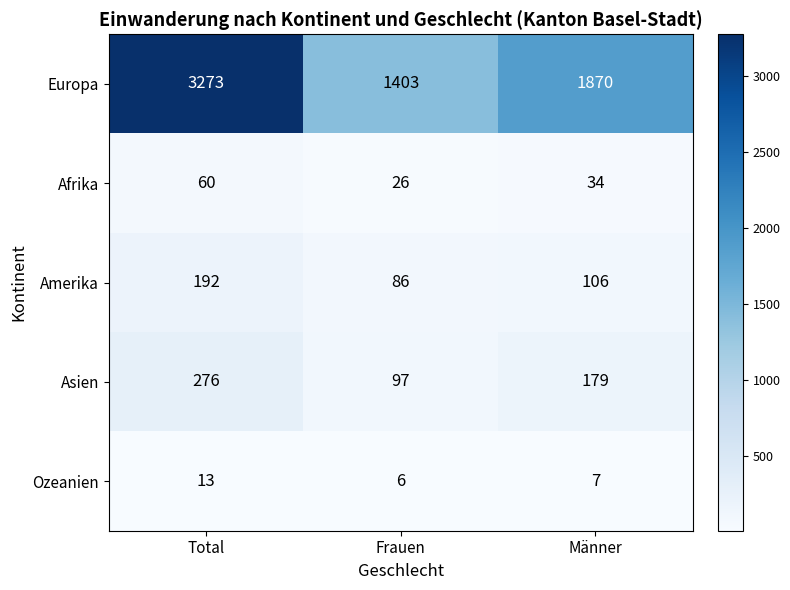

True or false: Ozeanien has a value of 5 at Männer.

False